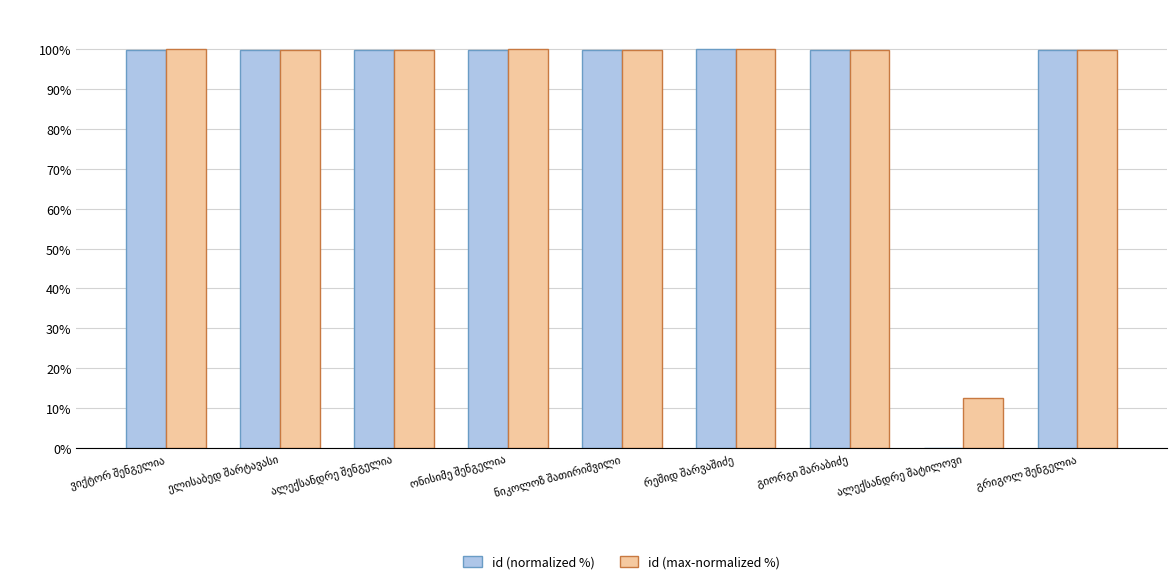

What position from the right is ნიკოლოზ შათირიშვილი?

5